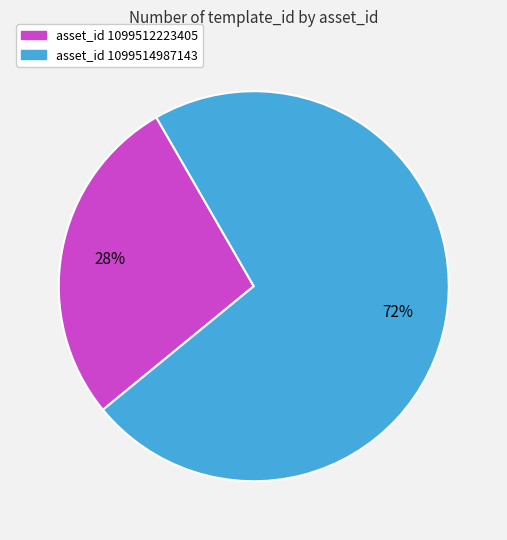

To the nearest percent, what is the average slice percentage?

50%